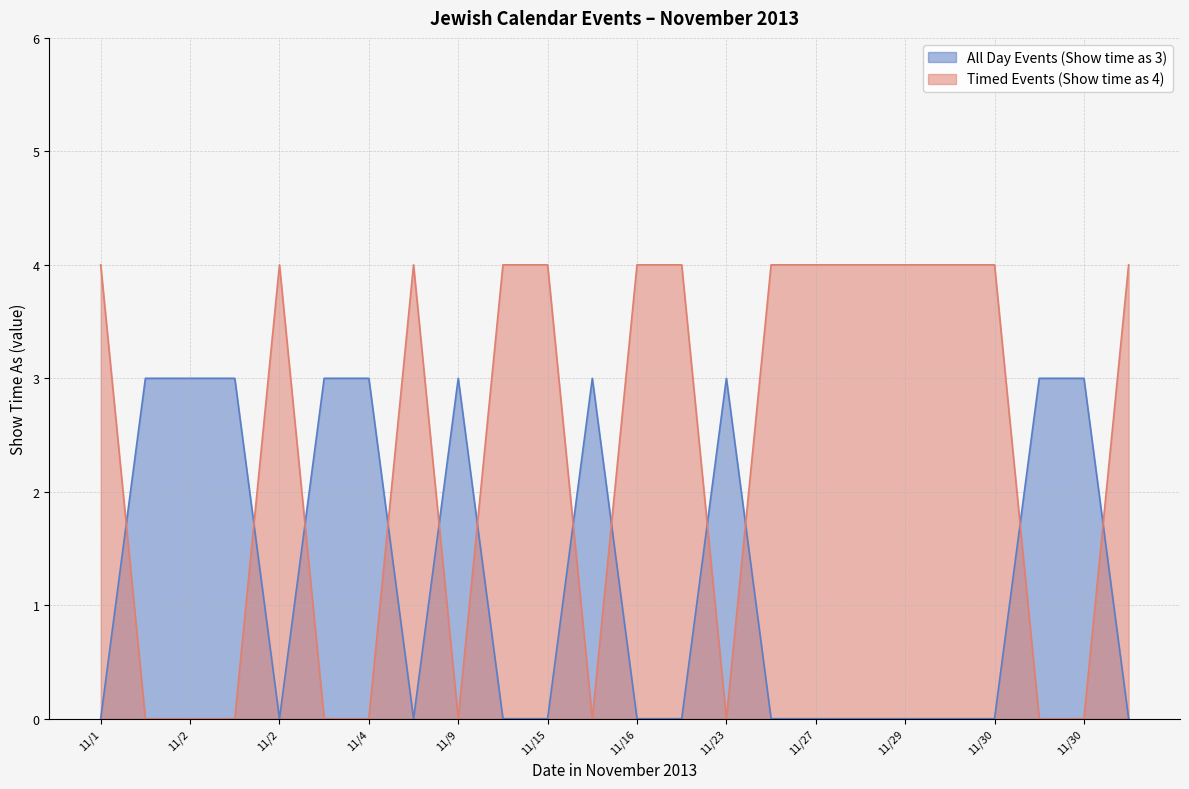

Between 11/22 and 11/30, which series saw the biggest shift?

All Day Events (Show time as 3)